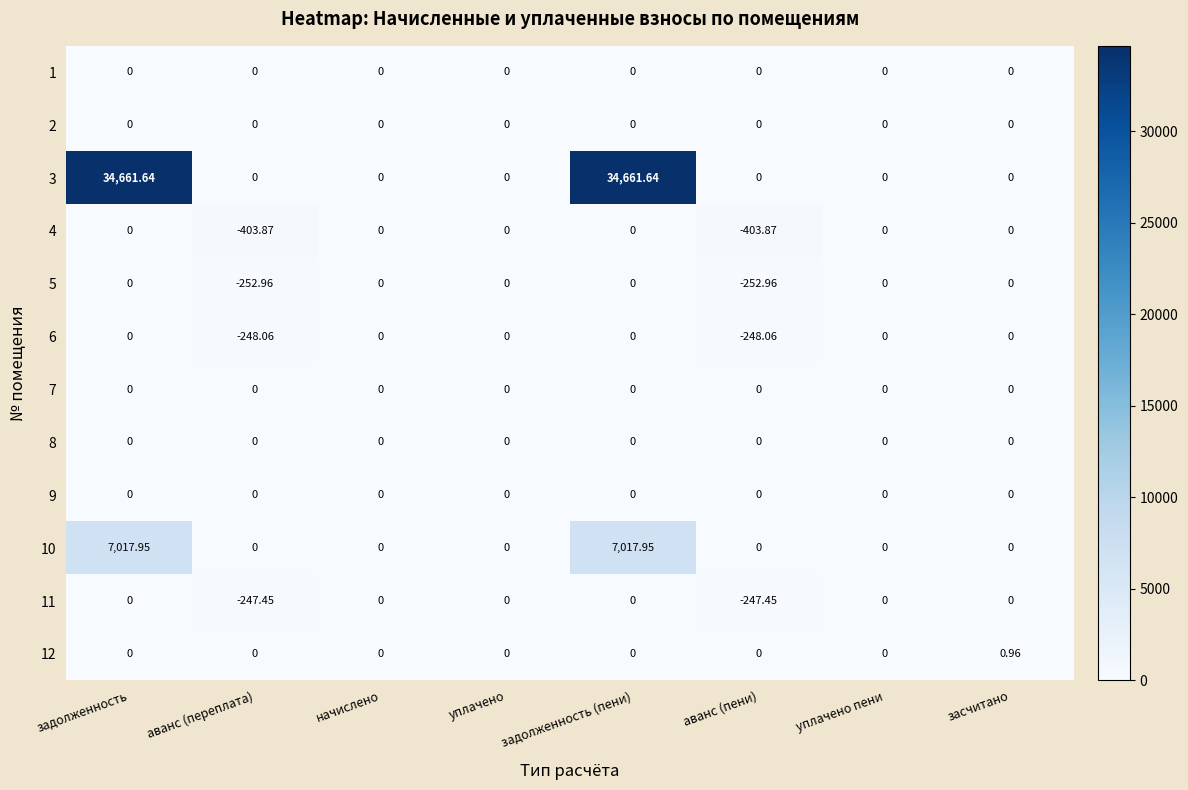

At how many categories does at least one series exceed 19184?

2